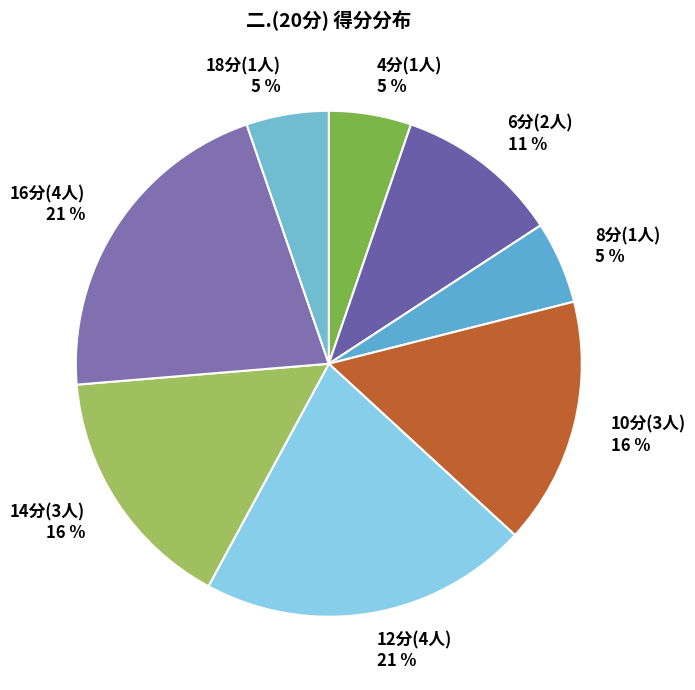

Count the number of slices in the pie.

8